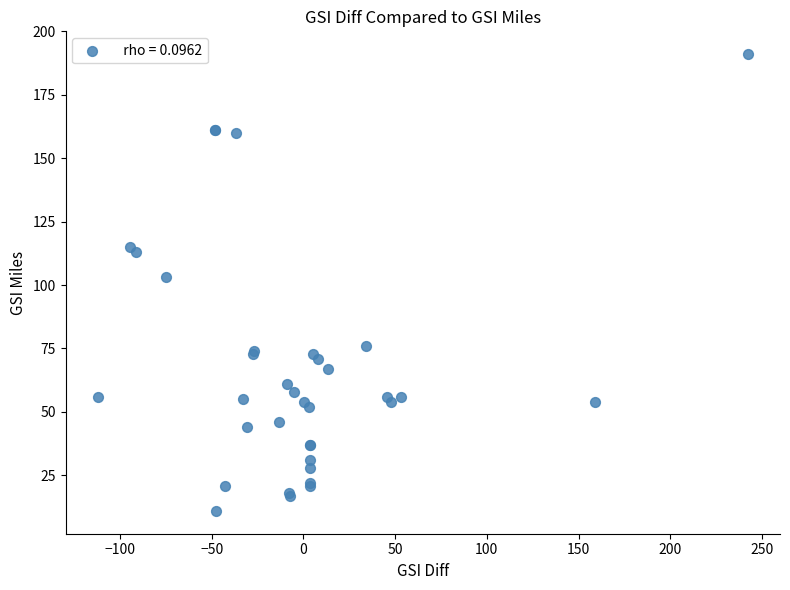

What Y value in the scatter plot is closest to 101?

103